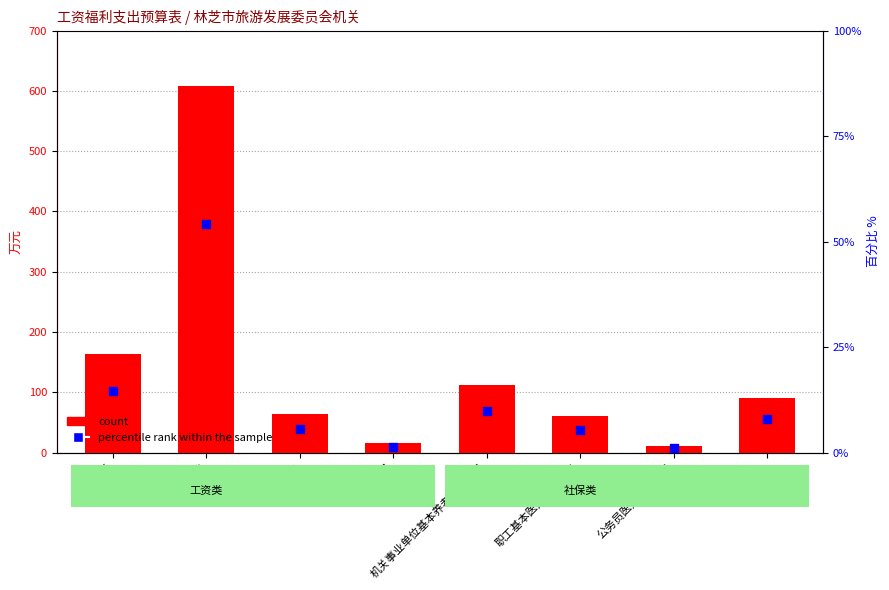

Which series contains the highest Y value?

count